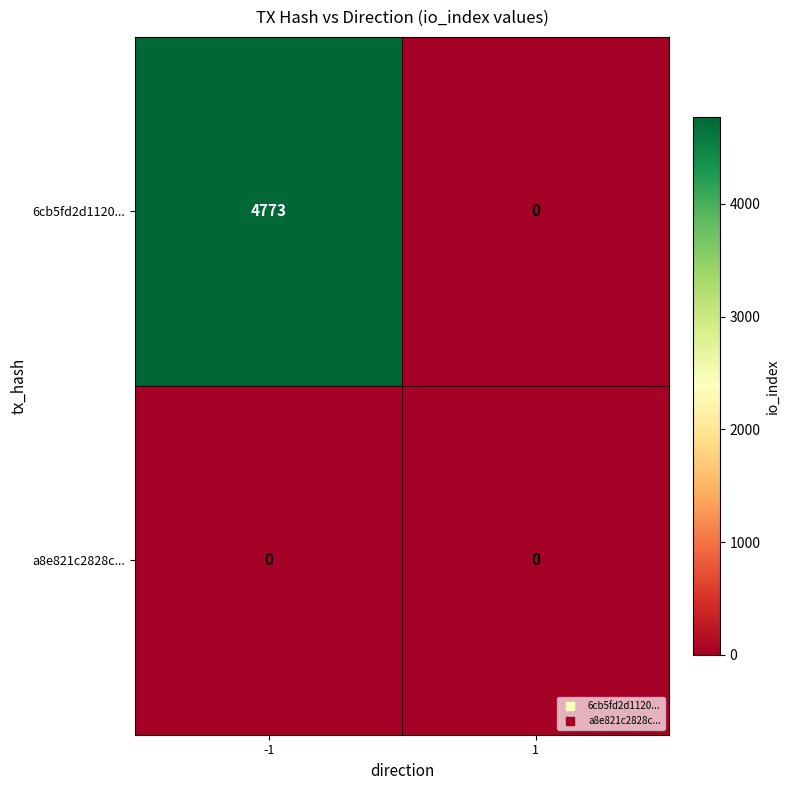

What is the total value across all series at -1?

4773